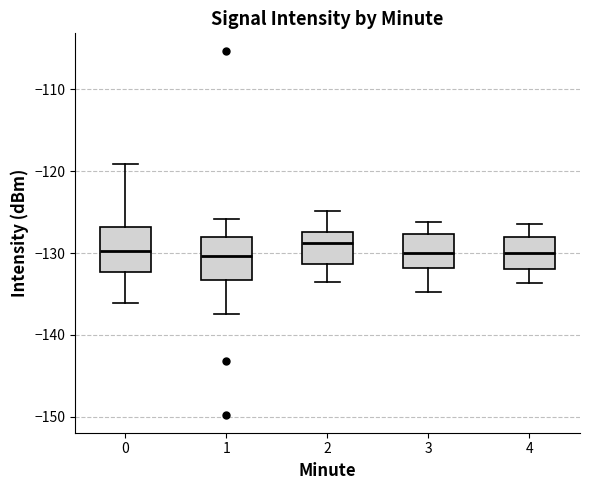

Reading left to right, read every box against the y-axis: the position of its median line, the range the box covers, and the ends of its whiskers. The values are not printed on the chart, so give them approximately, as read against the axis.

0: median -130, box -132 to -127, whiskers -136 to -119
1: median -130, box -133 to -128, whiskers -137 to -126
2: median -129, box -131 to -127, whiskers -133 to -125
3: median -130, box -132 to -128, whiskers -135 to -126
4: median -130, box -132 to -128, whiskers -134 to -126